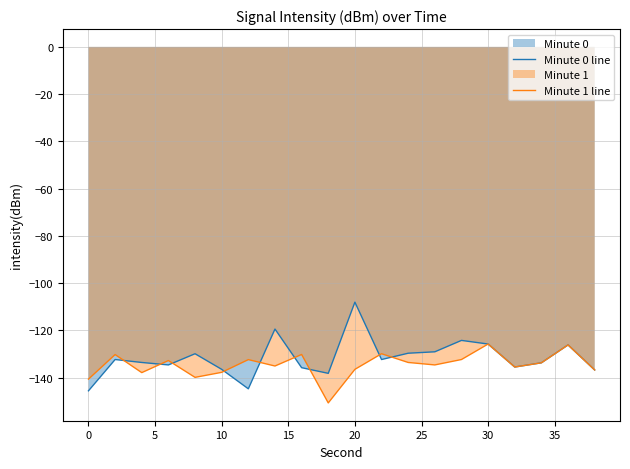

Is it true that Minute 1 line equals -198.6 at 30?

False